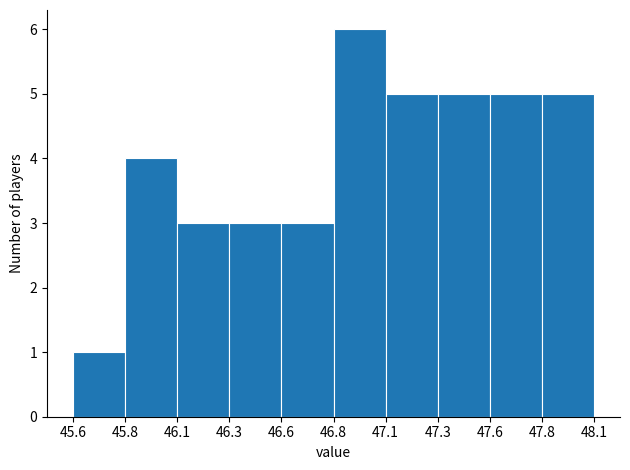

Reading left to right, extract all data points from this chart.

1	4	3	3	3	6	5	5	5	5